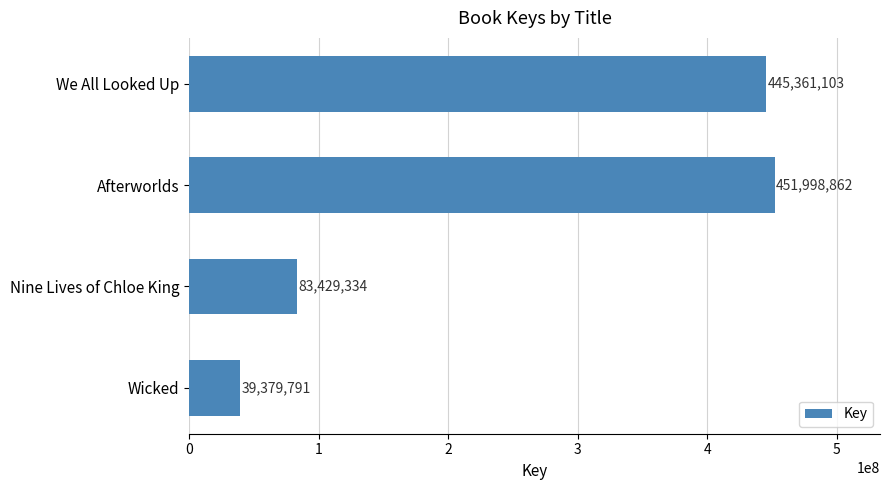

Reading bottom to top, what are all the values shown in this chart?

Wicked=39379791	Nine Lives of Chloe King=83429334	Afterworlds=451998862	We All Looked Up=445361103